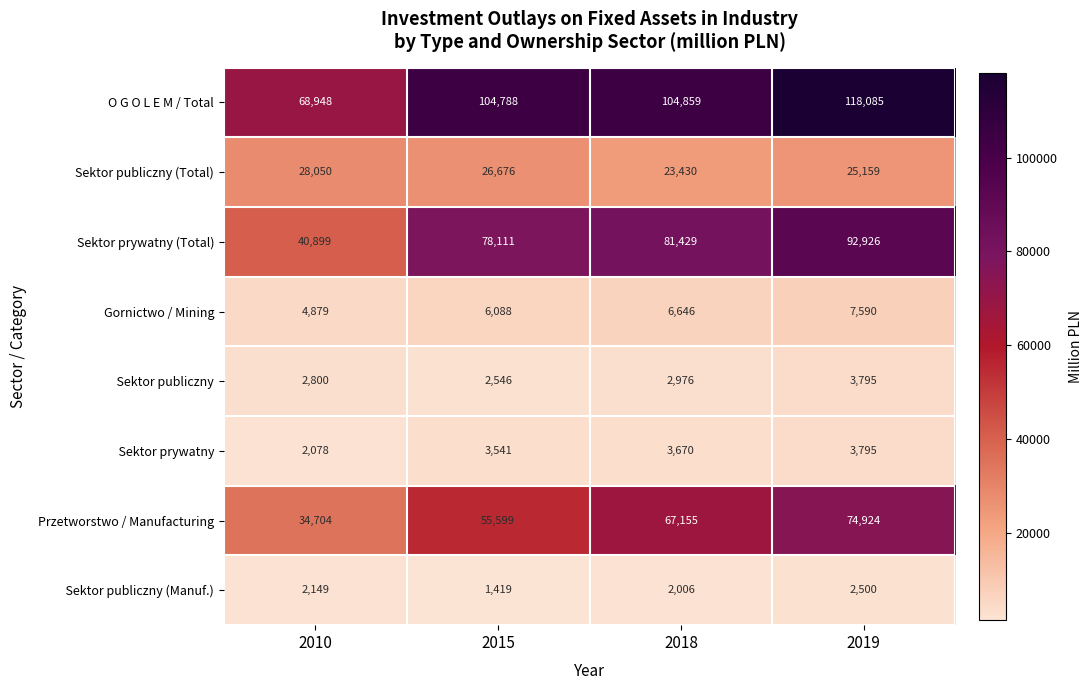

What is the lowest value of the Gornictwo / Mining series?

4879